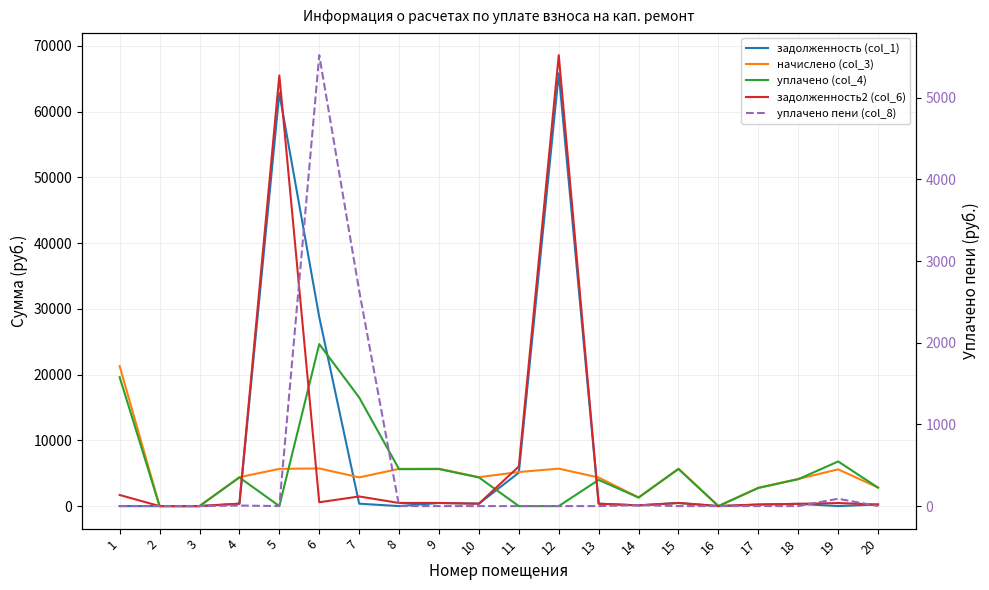

At how many categories does at least one series exceed 44124?

2